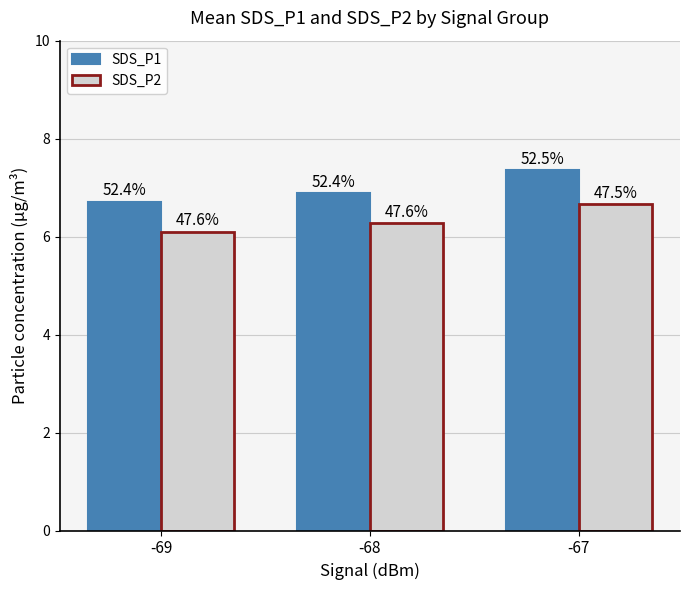

Are the bars horizontal?

No